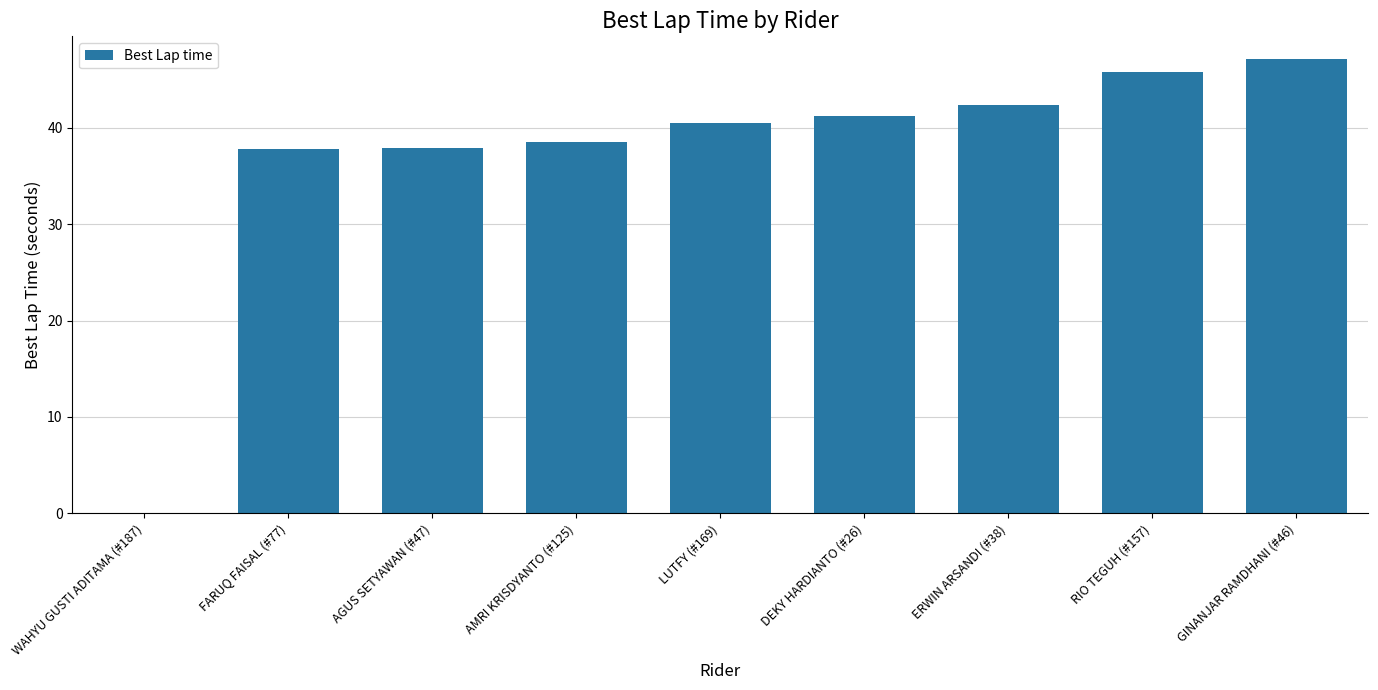

What is the sum of all values?

331.3